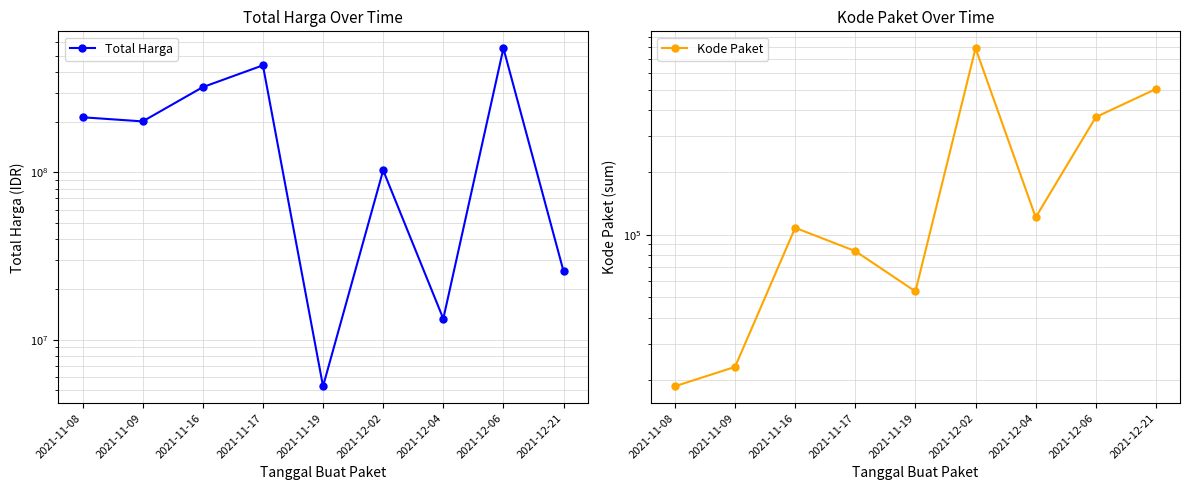

Reading left to right, transcribe all the data shown in this chart.

Total Harga: 213825000	202000000	323758100	437074000	5267600	103040877	13345000	553107700	25648640
Kode Paket: 18691	23162	108226	83587	53465	791662	121569	369006	503905